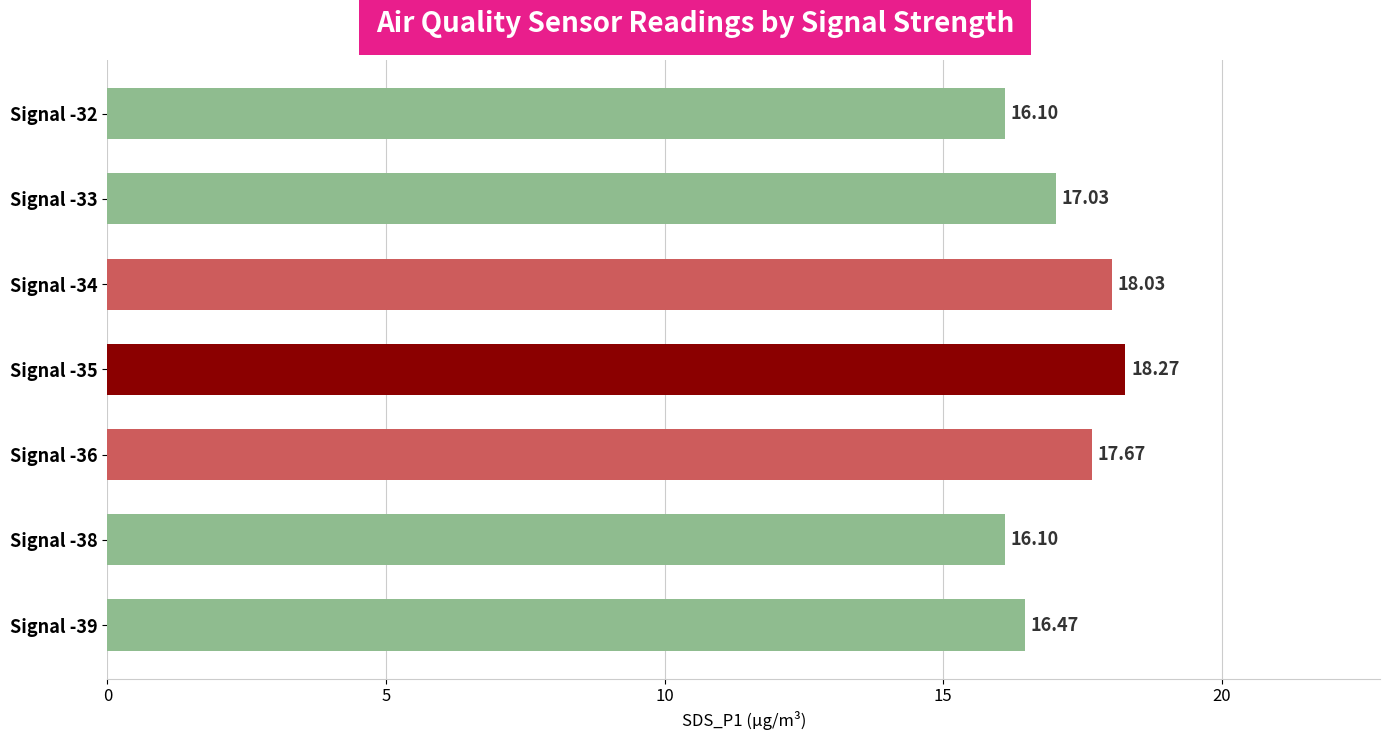

What is the sum of all values?

119.7